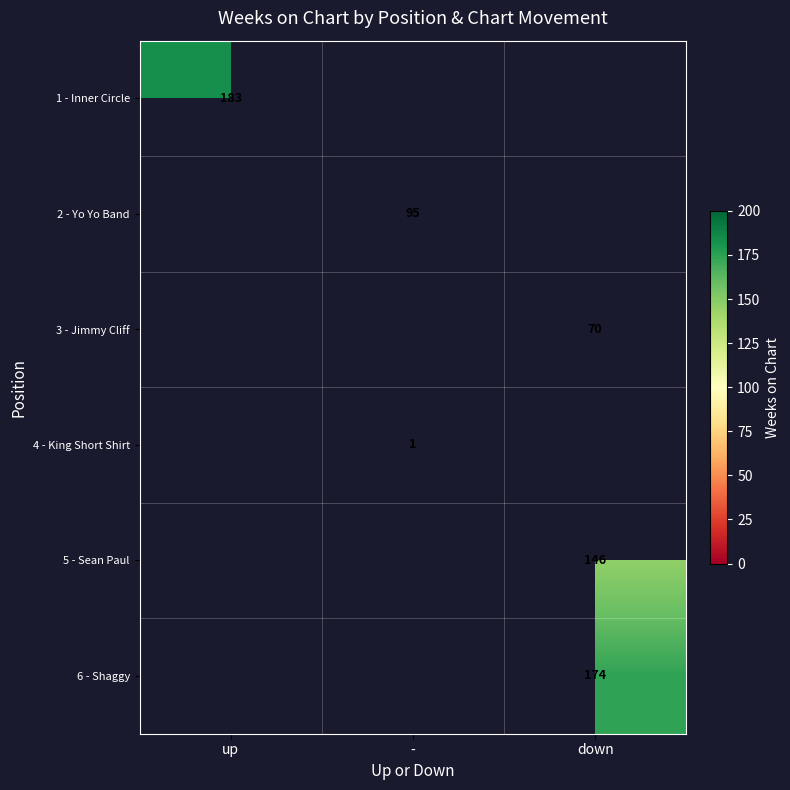

Is it true that 5 - Sean Paul equals 47.5 at down?

False